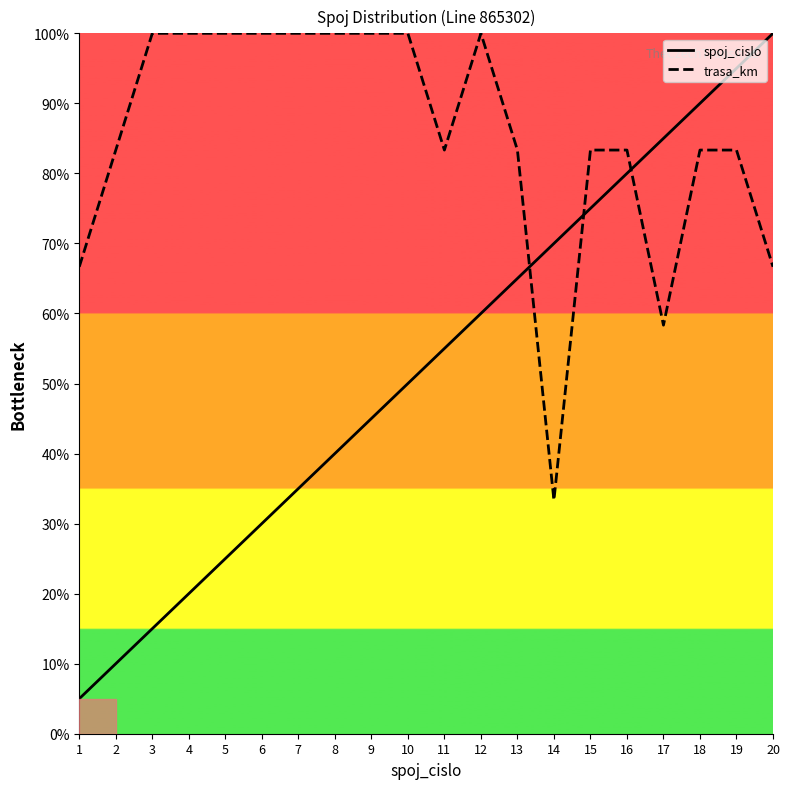

List the series in order of their overall mean, highest first.

trasa_km, spoj_cislo